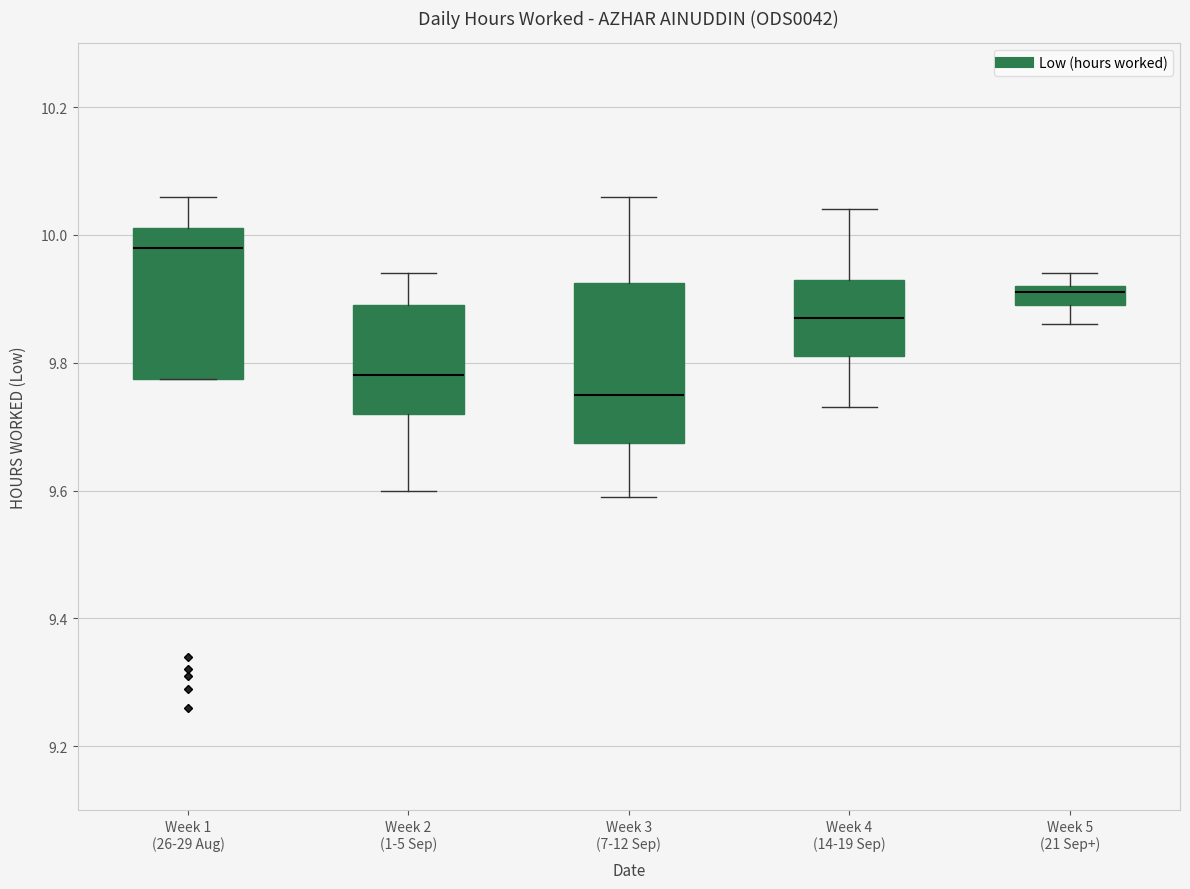

Where does the lower whisker of the box for Week 5 (21 Sep+) end on the y-axis? The values are not printed on the chart, so give them approximately, as read against the axis.

9.86